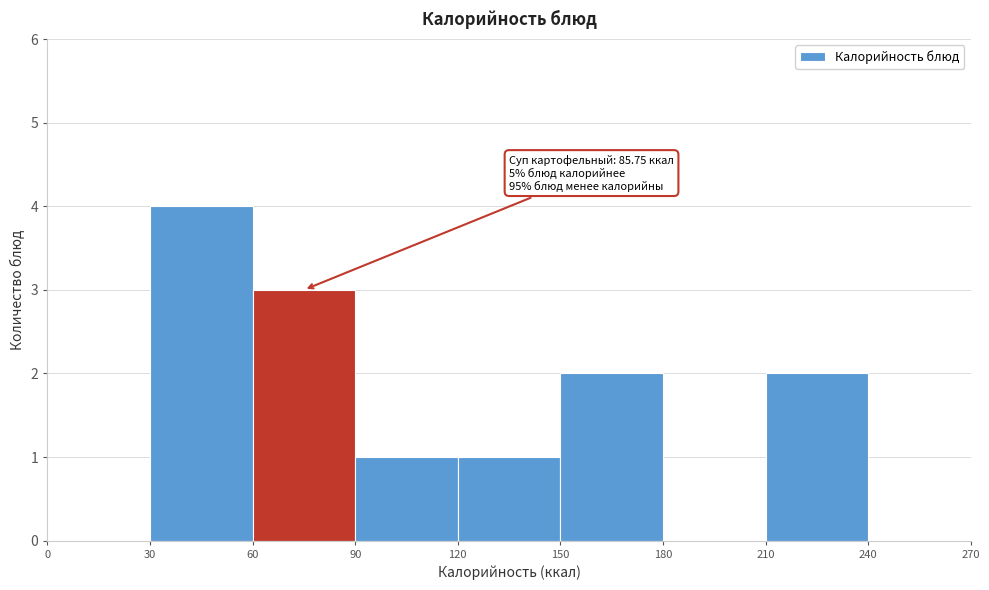

Which range on the x-axis has the tallest bar?

30 to 60